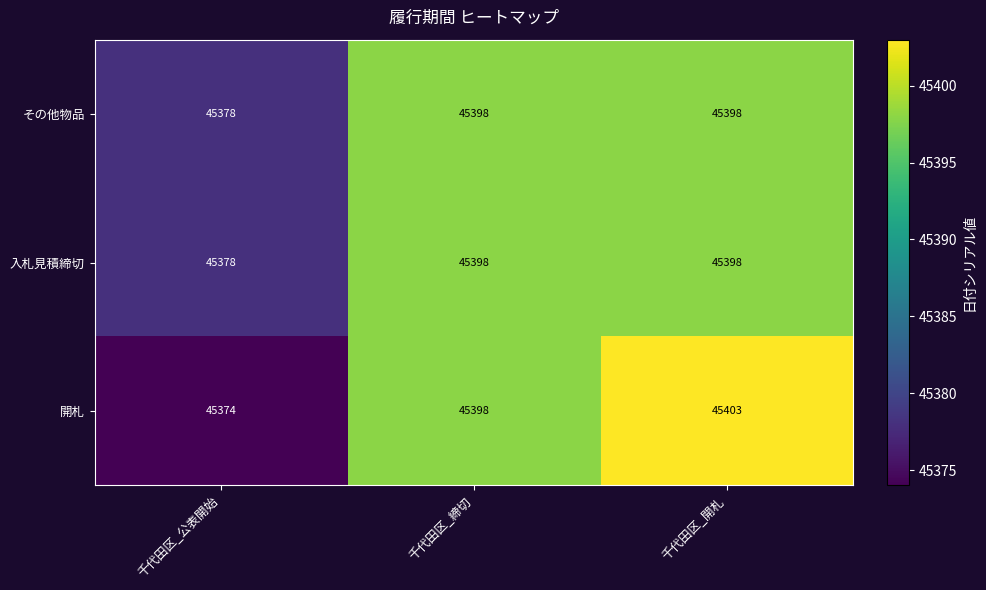

Reading left to right, what are all the values shown in this chart?

その他物品: 45378	45398	45398
入札見積締切: 45378	45398	45398
開札: 45374	45398	45403